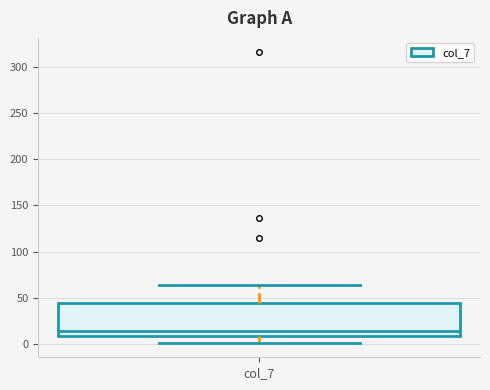

Where is the lower edge of the box for col_7 on the y-axis? The values are not printed on the chart, so give them approximately, as read against the axis.

10